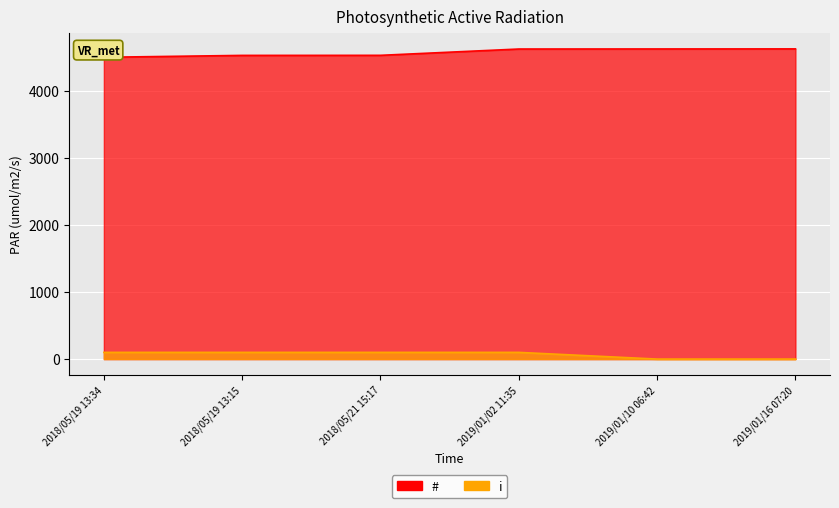

What is the label of the 6th point from the right?

2018/05/19 13:34